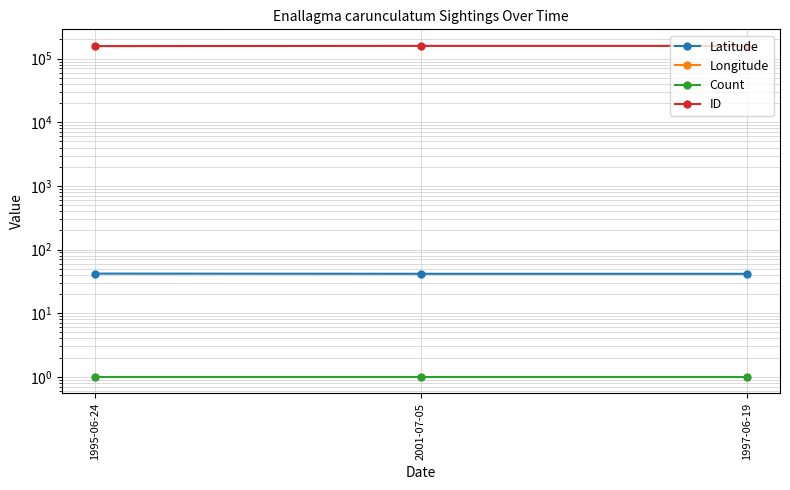

What are all the series names shown in the legend?

Latitude, Longitude, Count, ID